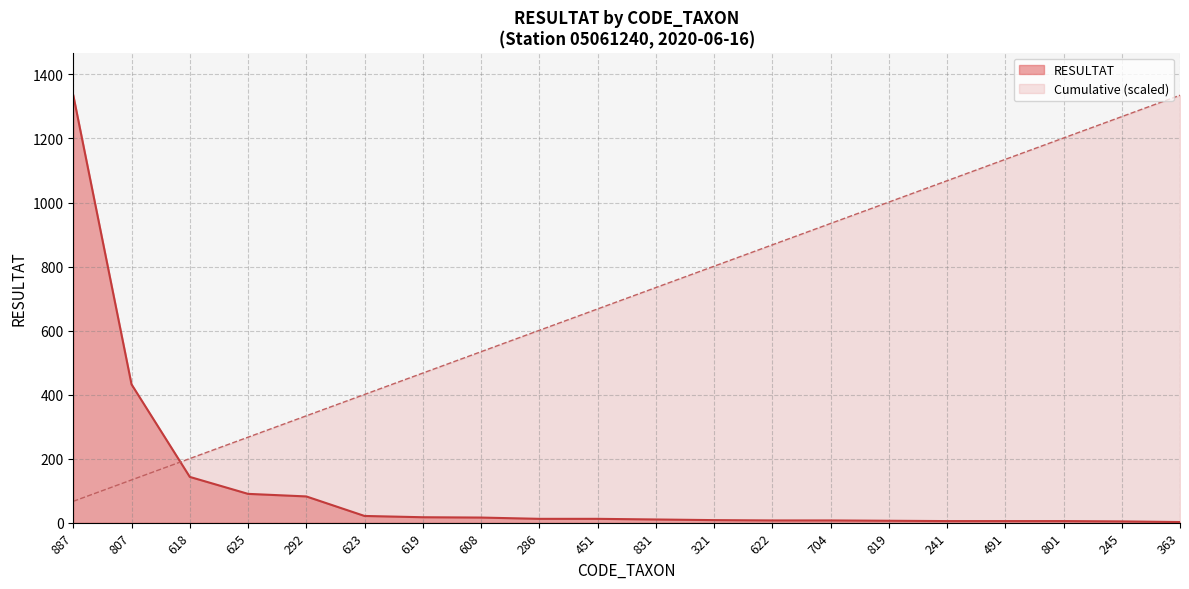

How many lines are shown in the chart?

2